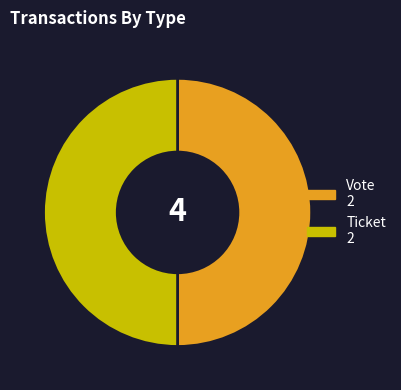

How many segments does this pie chart have?

2